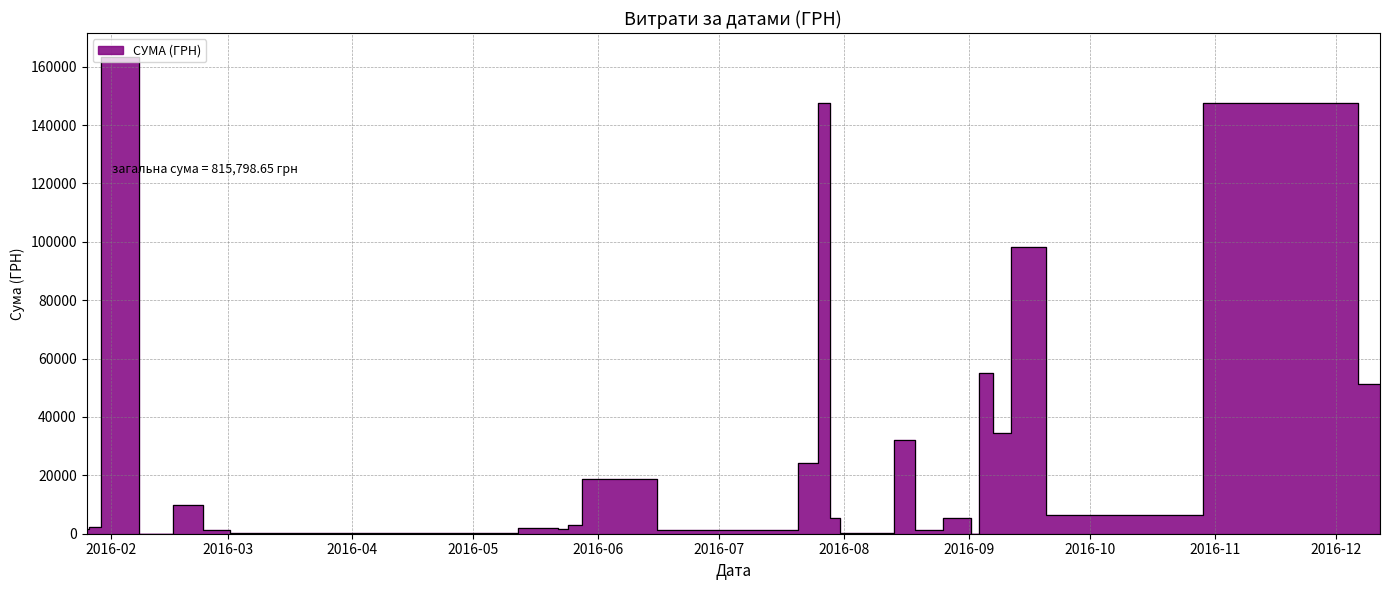

Is it true that the value at 19.08.2016 is 76.3?

False